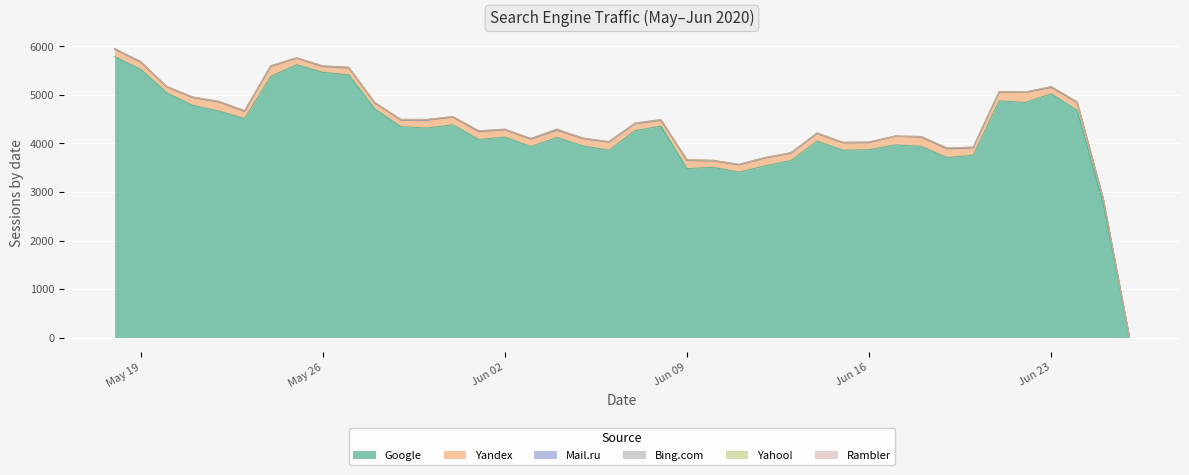

At which category is the sum across all series the highest?

2020-05-18